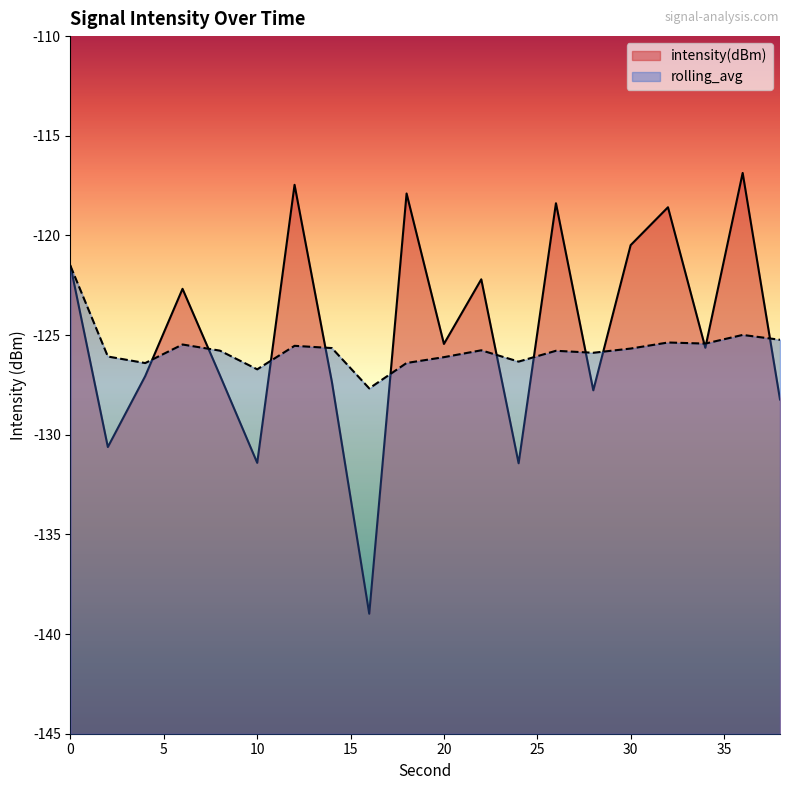

Count the number of categories in the chart.

20